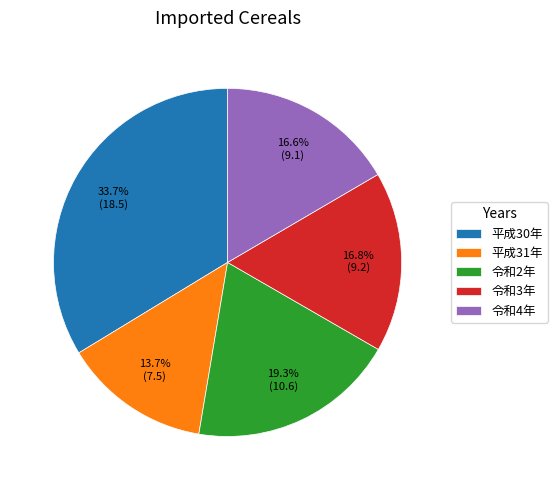

Is there any slice that represents more than half of the pie?

No